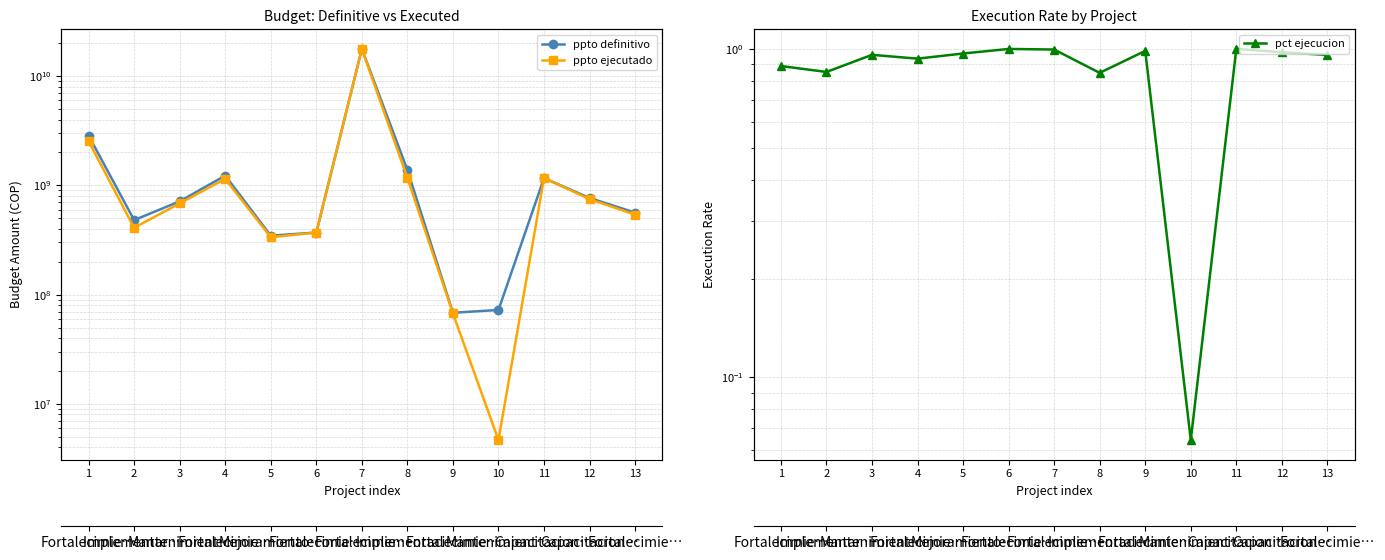

Where is the first local maximum for pct ejecucion?

3